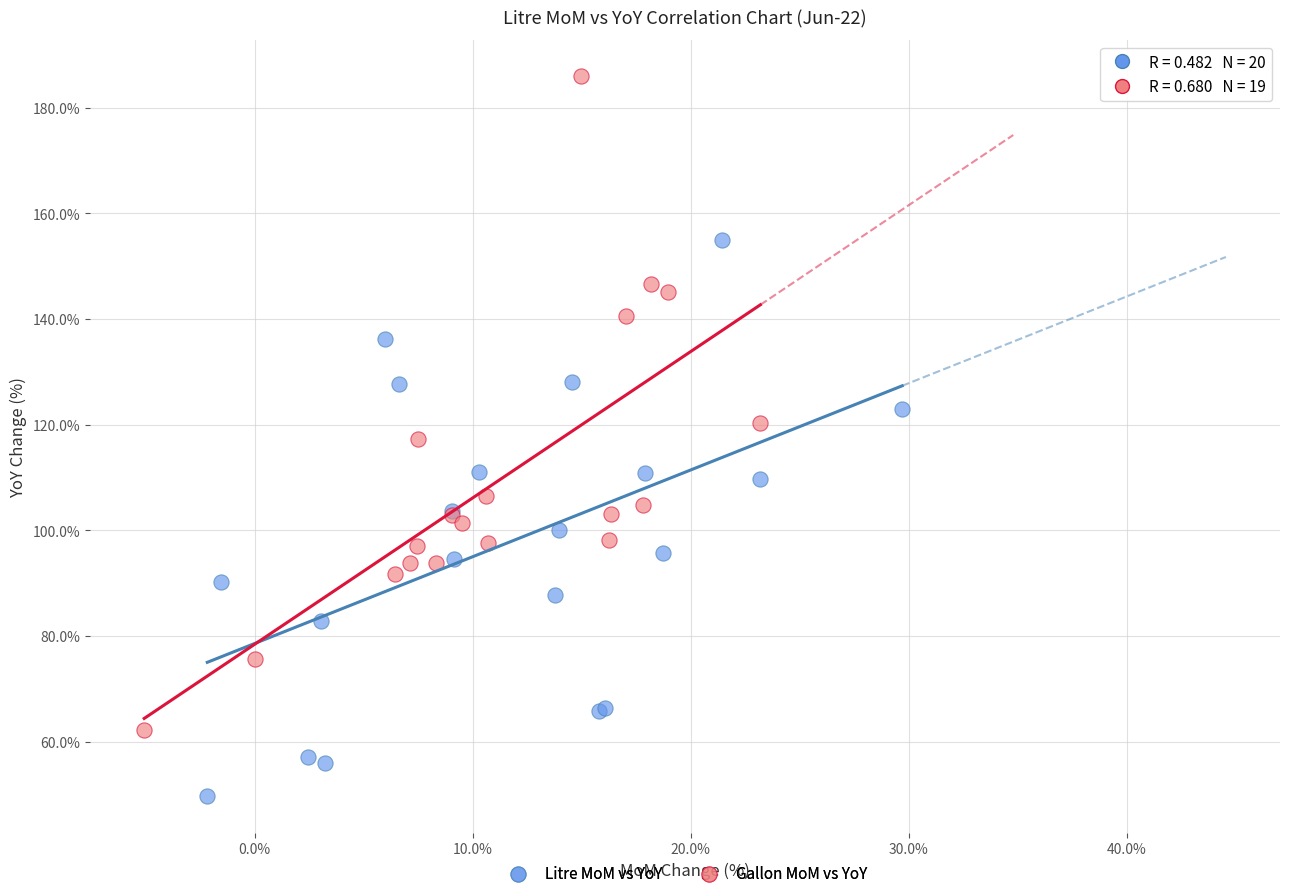

Which series has the widest spread of Y values?

Gallon MoM vs YoY